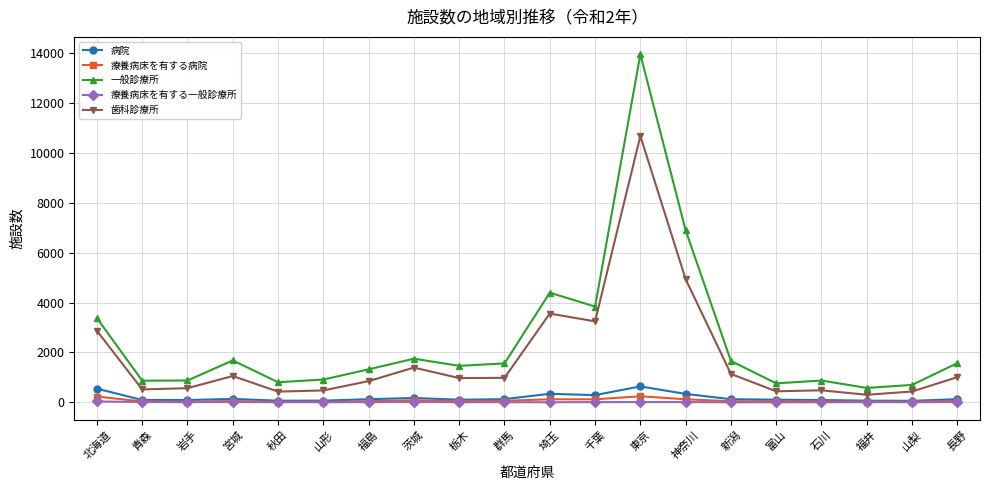

What is the label of the 20th point from the left?

長野